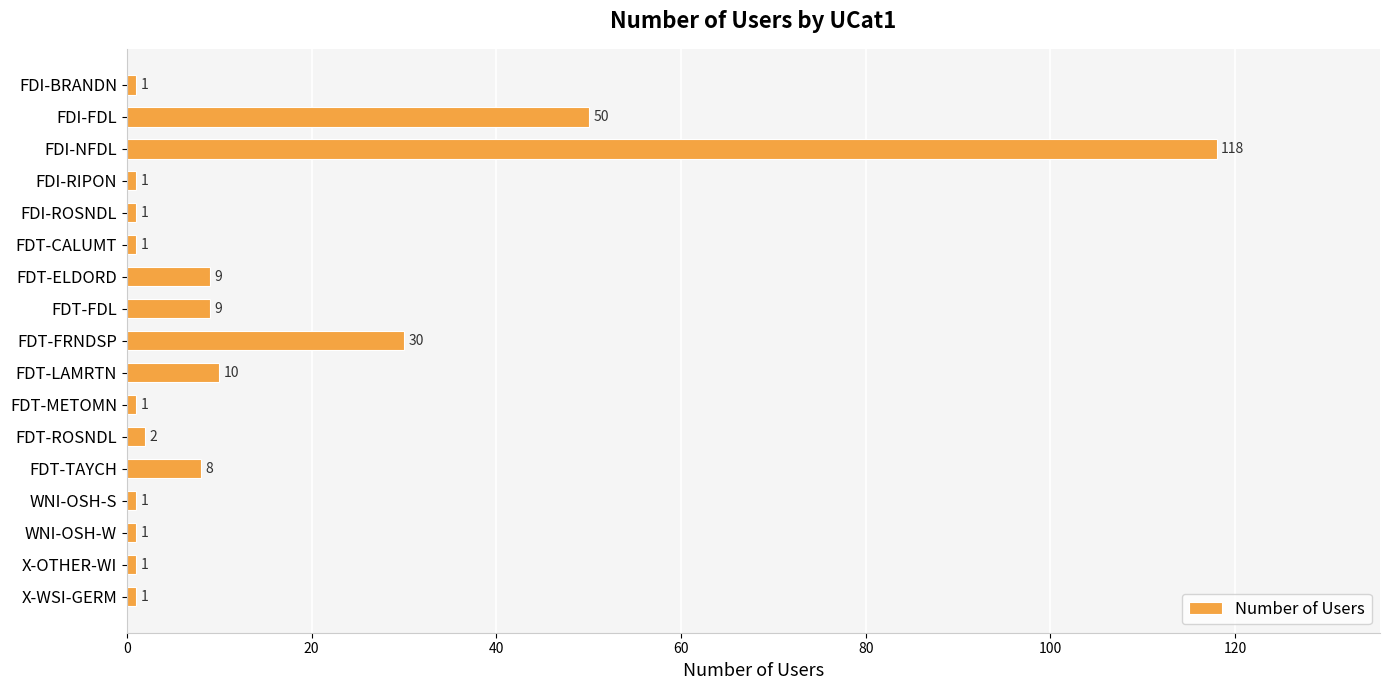

What position from the bottom is FDI-BRANDN?

17